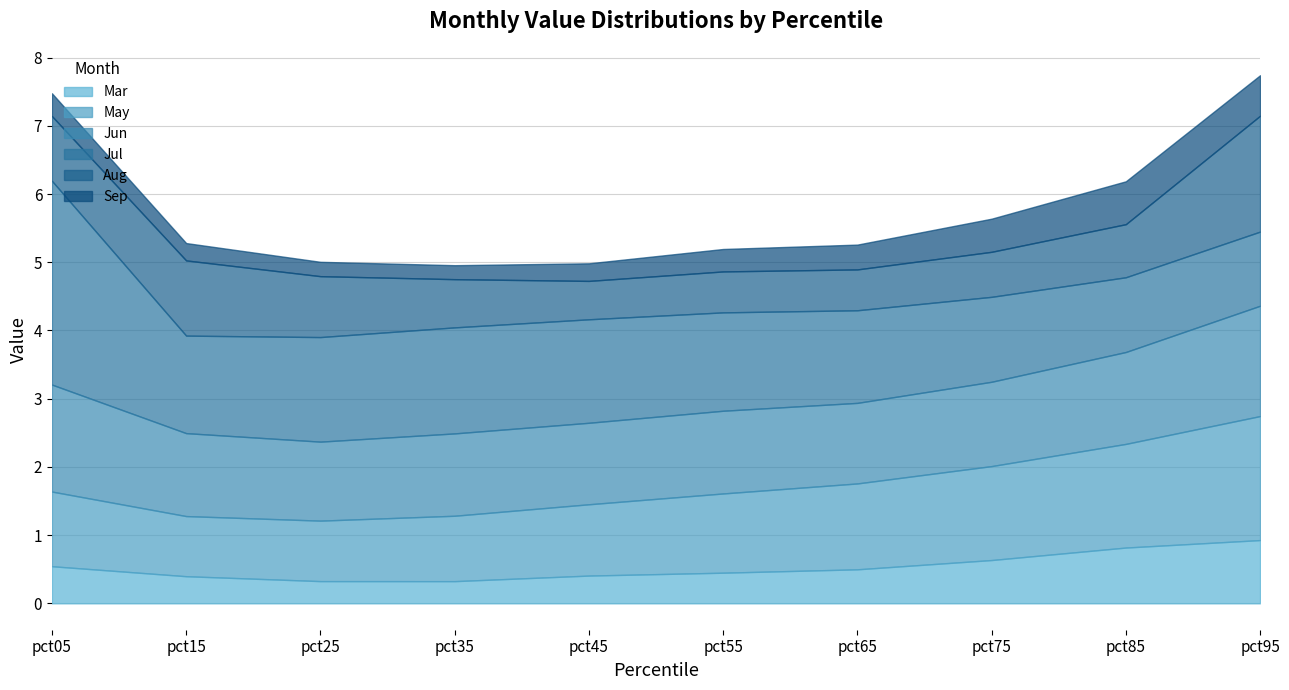

Is the value of Jul at pct25 greater than the value of May at pct25?

Yes